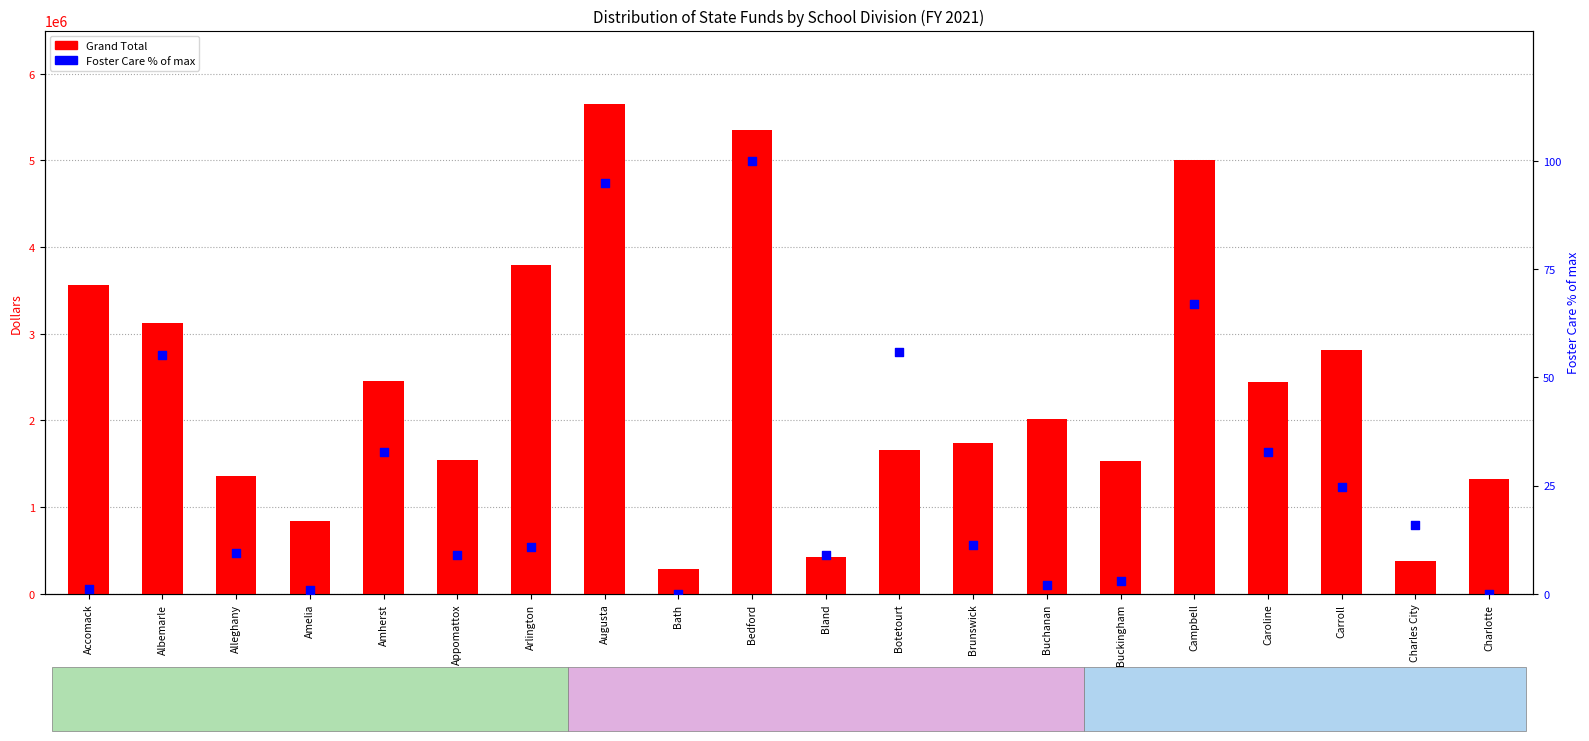

Which series has the largest total across all categories?

Grand Total